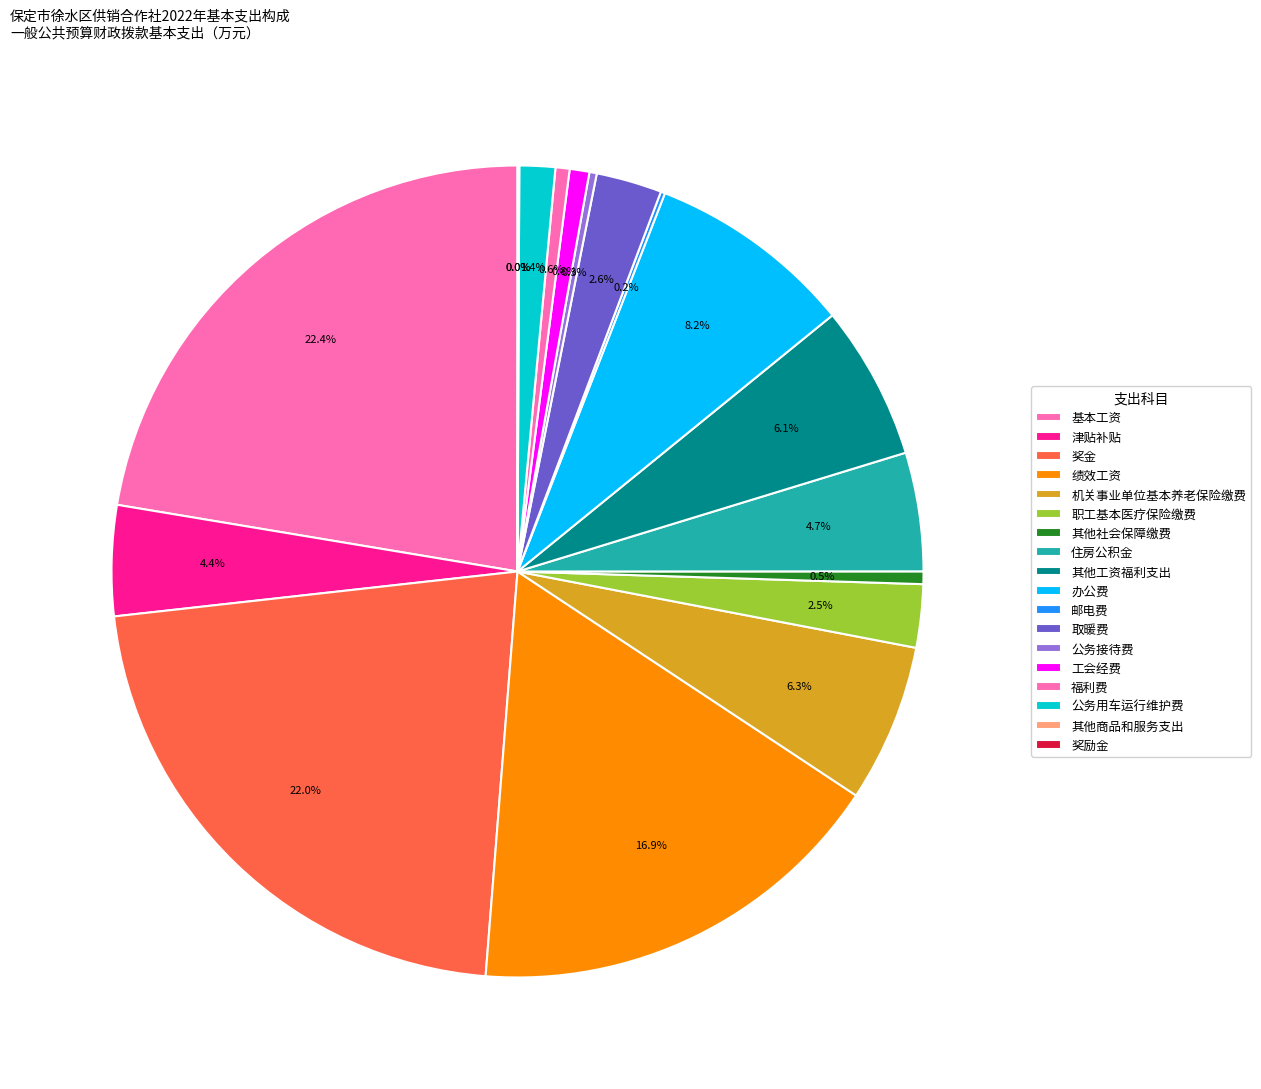

The 其他工资福利支出 slice represents 15% of the pie. True or false?

False